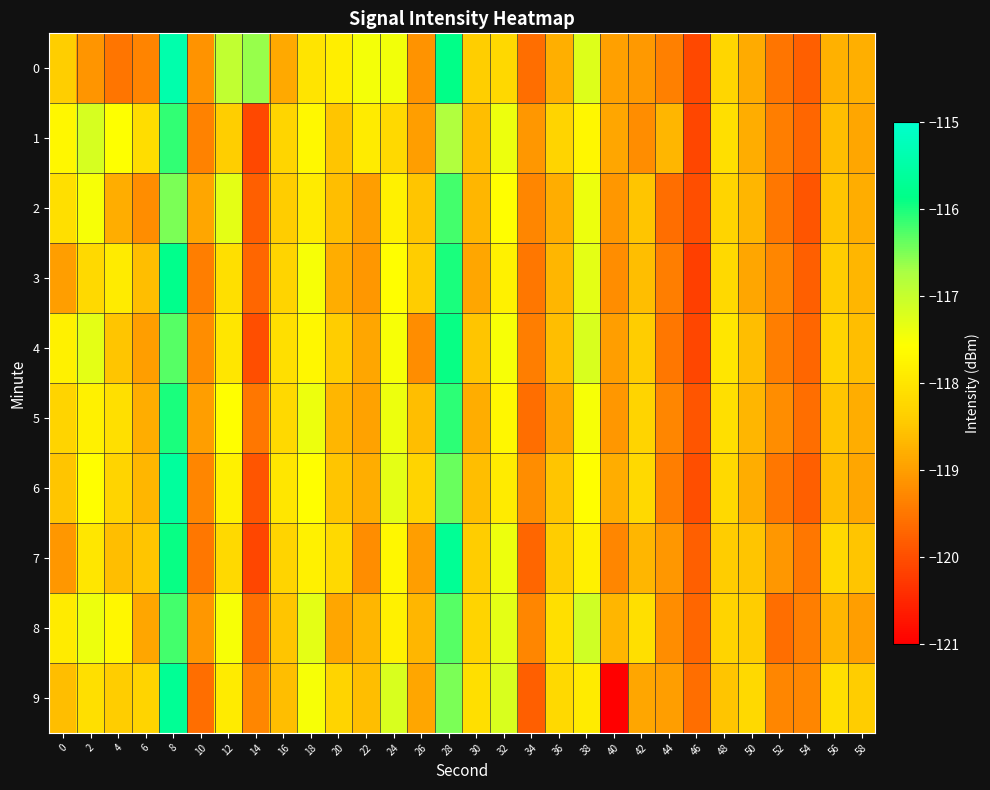

Reading left to right, what are all the values shown in this chart?

0: 0=-118.4	2=-119.1	4=-119.5	6=-119.3	8=-115.4	10=-119.1	12=-117.0	14=-116.6	16=-118.9	18=-118.0	20=-117.9	22=-117.5	24=-117.4	26=-119.1	28=-115.9	30=-118.4	32=-118.2	34=-119.6	36=-118.8	38=-117.2	40=-119.0	42=-119.1	44=-119.4	46=-120.1	48=-118.2	50=-118.8	52=-119.5	54=-119.8	56=-118.8	58=-118.8
1: 0=-117.7	2=-117.2	4=-117.6	6=-118.1	8=-116.1	10=-119.3	12=-118.4	14=-120.1	16=-118.3	18=-117.7	20=-118.5	22=-117.9	24=-118.2	26=-119.0	28=-116.8	30=-118.6	32=-117.4	34=-119.1	36=-118.3	38=-117.7	40=-118.9	42=-119.2	44=-118.7	46=-120.1	48=-118.1	50=-118.8	52=-119.4	54=-119.7	56=-118.6	58=-118.9
2: 0=-118.1	2=-117.5	4=-118.8	6=-119.2	8=-116.5	10=-118.9	12=-117.3	14=-119.8	16=-118.4	18=-117.9	20=-118.6	22=-119.0	24=-117.8	26=-118.5	28=-116.2	30=-118.7	32=-117.6	34=-119.3	36=-118.8	38=-117.4	40=-119.1	42=-118.5	44=-119.6	46=-120.0	48=-118.3	50=-118.7	52=-119.5	54=-119.9	56=-118.5	58=-118.8
3: 0=-119.0	2=-118.2	4=-117.9	6=-118.6	8=-115.8	10=-119.4	12=-118.1	14=-119.7	16=-118.3	18=-117.5	20=-118.8	22=-119.1	24=-117.6	26=-118.4	28=-116.0	30=-118.9	32=-117.8	34=-119.5	36=-118.7	38=-117.3	40=-119.2	42=-118.6	44=-119.4	46=-120.2	48=-118.2	50=-118.9	52=-119.3	54=-119.8	56=-118.4	58=-118.7
4: 0=-117.8	2=-117.3	4=-118.5	6=-119.0	8=-116.3	10=-119.2	12=-118.0	14=-120.0	16=-118.1	18=-117.7	20=-118.4	22=-118.9	24=-117.5	26=-119.2	28=-115.9	30=-118.5	32=-117.5	34=-119.4	36=-118.6	38=-117.2	40=-119.0	42=-118.4	44=-119.5	46=-120.1	48=-118.0	50=-118.6	52=-119.4	54=-119.7	56=-118.3	58=-118.6
5: 0=-118.3	2=-117.8	4=-118.1	6=-118.8	8=-116.0	10=-119.0	12=-117.6	14=-119.5	16=-118.2	18=-117.4	20=-118.7	22=-119.0	24=-117.4	26=-118.6	28=-116.1	30=-118.8	32=-117.7	34=-119.6	36=-118.9	38=-117.5	40=-119.1	42=-118.3	44=-119.3	46=-119.9	48=-118.1	50=-118.7	52=-119.2	54=-119.6	56=-118.5	58=-118.8
6: 0=-118.5	2=-117.6	4=-118.3	6=-118.7	8=-115.6	10=-119.3	12=-117.8	14=-119.9	16=-118.0	18=-117.6	20=-118.5	22=-118.8	24=-117.3	26=-118.3	28=-116.4	30=-118.6	32=-117.9	34=-119.2	36=-118.5	38=-117.6	40=-118.8	42=-118.2	44=-119.4	46=-120.0	48=-118.2	50=-118.8	52=-119.5	54=-119.8	56=-118.6	58=-118.9
7: 0=-119.1	2=-118.0	4=-118.6	6=-118.5	8=-115.9	10=-119.5	12=-118.2	14=-120.1	16=-118.3	18=-117.8	20=-118.2	22=-119.2	24=-117.7	26=-119.0	28=-115.7	30=-118.4	32=-117.4	34=-119.7	36=-118.4	38=-117.8	40=-119.3	42=-118.7	44=-119.1	46=-119.8	48=-118.4	50=-118.5	52=-119.1	54=-119.5	56=-118.2	58=-118.5
8: 0=-117.9	2=-117.4	4=-117.7	6=-118.9	8=-116.2	10=-119.1	12=-117.5	14=-119.6	16=-118.5	18=-117.3	20=-118.9	22=-118.7	24=-117.8	26=-118.7	28=-116.3	30=-118.3	32=-117.3	34=-119.3	36=-118.1	38=-117.1	40=-118.7	42=-118.1	44=-119.2	46=-119.7	48=-118.3	50=-118.4	52=-119.6	54=-119.4	56=-118.7	58=-119.0
9: 0=-118.6	2=-118.1	4=-118.4	6=-118.3	8=-115.7	10=-119.6	12=-117.9	14=-119.3	16=-118.6	18=-117.5	20=-118.3	22=-118.6	24=-117.2	26=-118.9	28=-116.5	30=-118.1	32=-117.2	34=-119.8	36=-118.2	38=-117.9	40=-121.0	42=-118.9	44=-119.0	46=-119.6	48=-118.5	50=-118.2	52=-119.3	54=-119.3	56=-118.1	58=-118.4